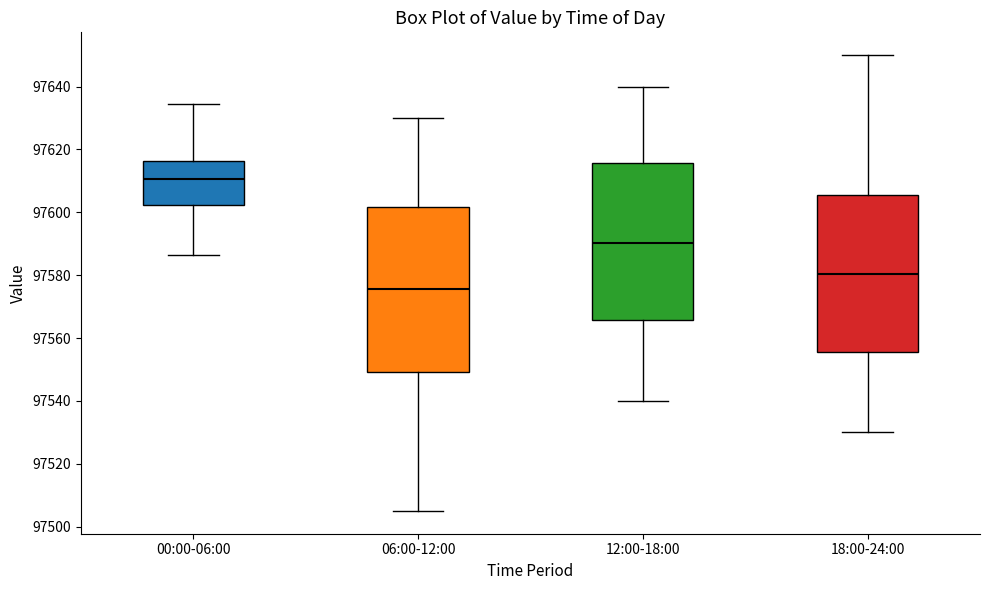

Where does the lower whisker of the box for 18:00-24:00 end on the y-axis? The values are not printed on the chart, so give them approximately, as read against the axis.

97530